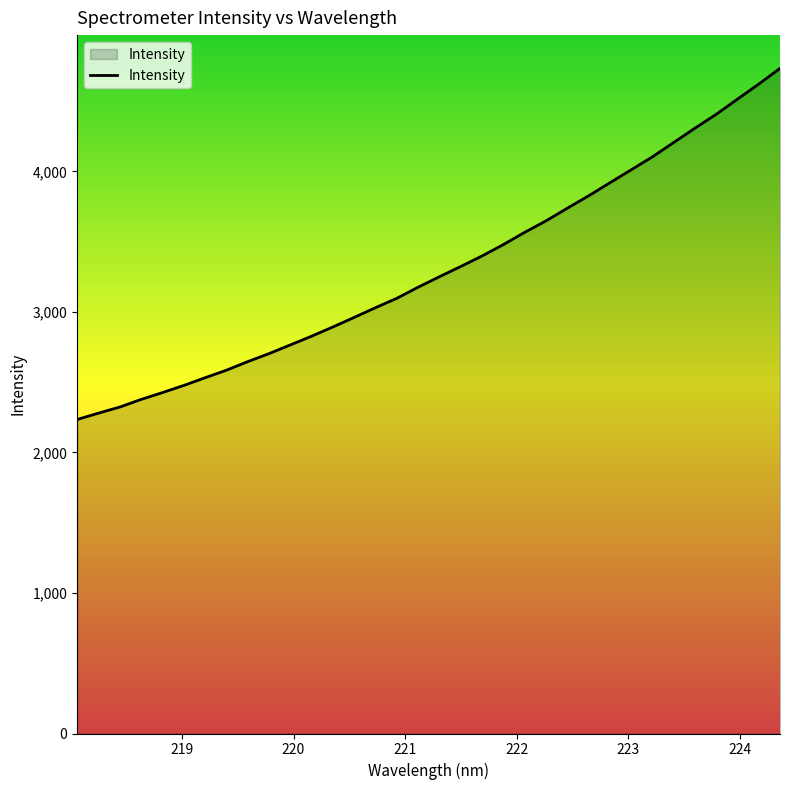

What is the average value?

3304.9